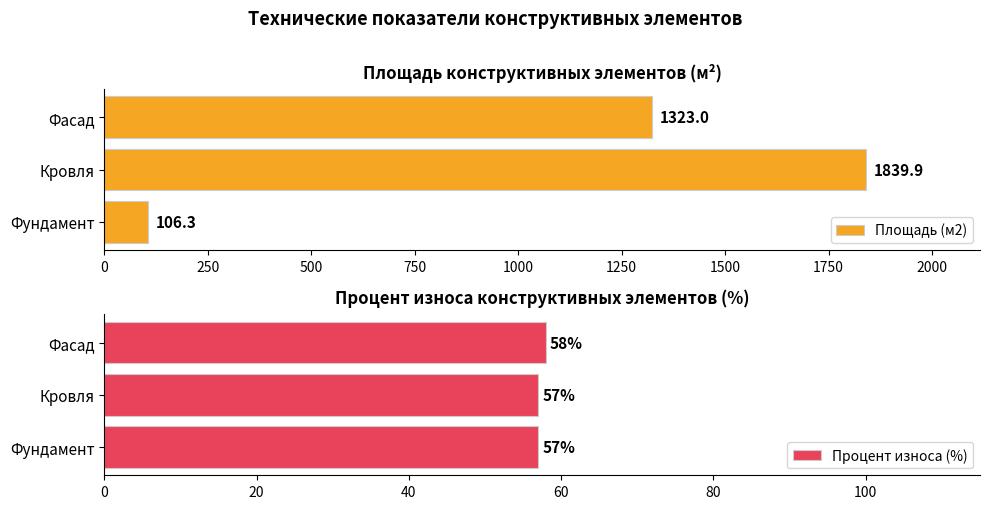

How many Процент износа (%) values are between 57 and 58?

3